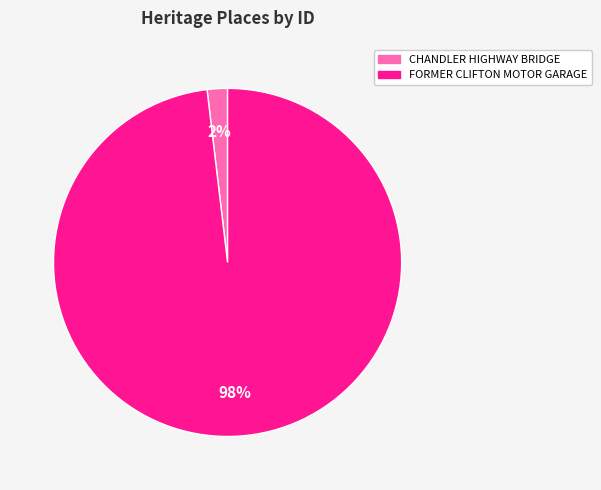

The FORMER CLIFTON MOTOR GARAGE slice represents 98% of the pie. True or false?

True